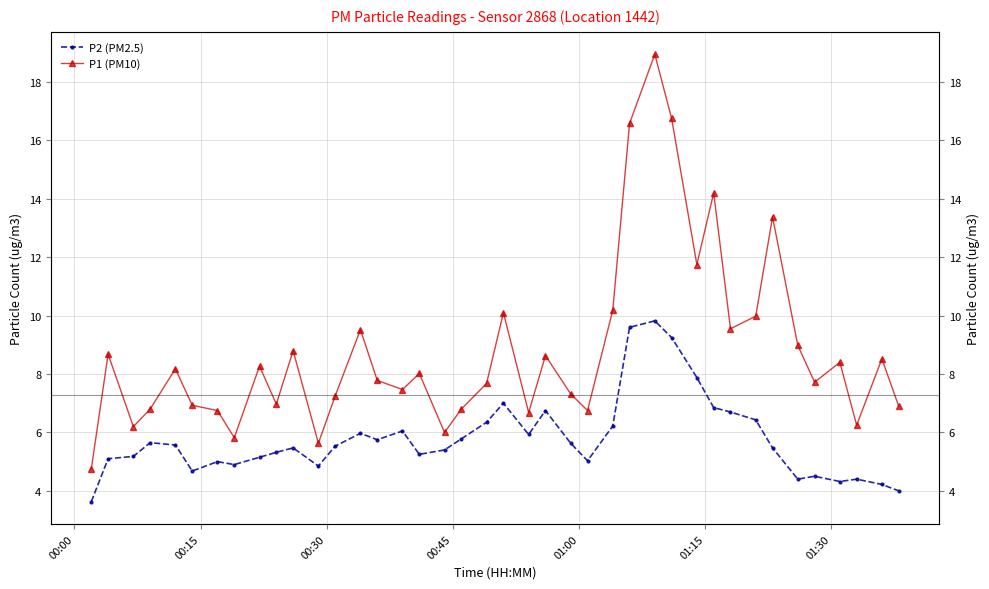

True or false: P2 (PM2.5) and P1 (PM10) cross at least once.

False